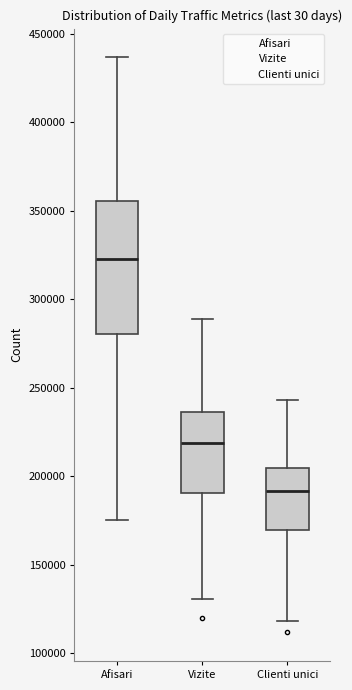

Where is the lower edge of the box for Vizite on the y-axis? The values are not printed on the chart, so give them approximately, as read against the axis.

190000